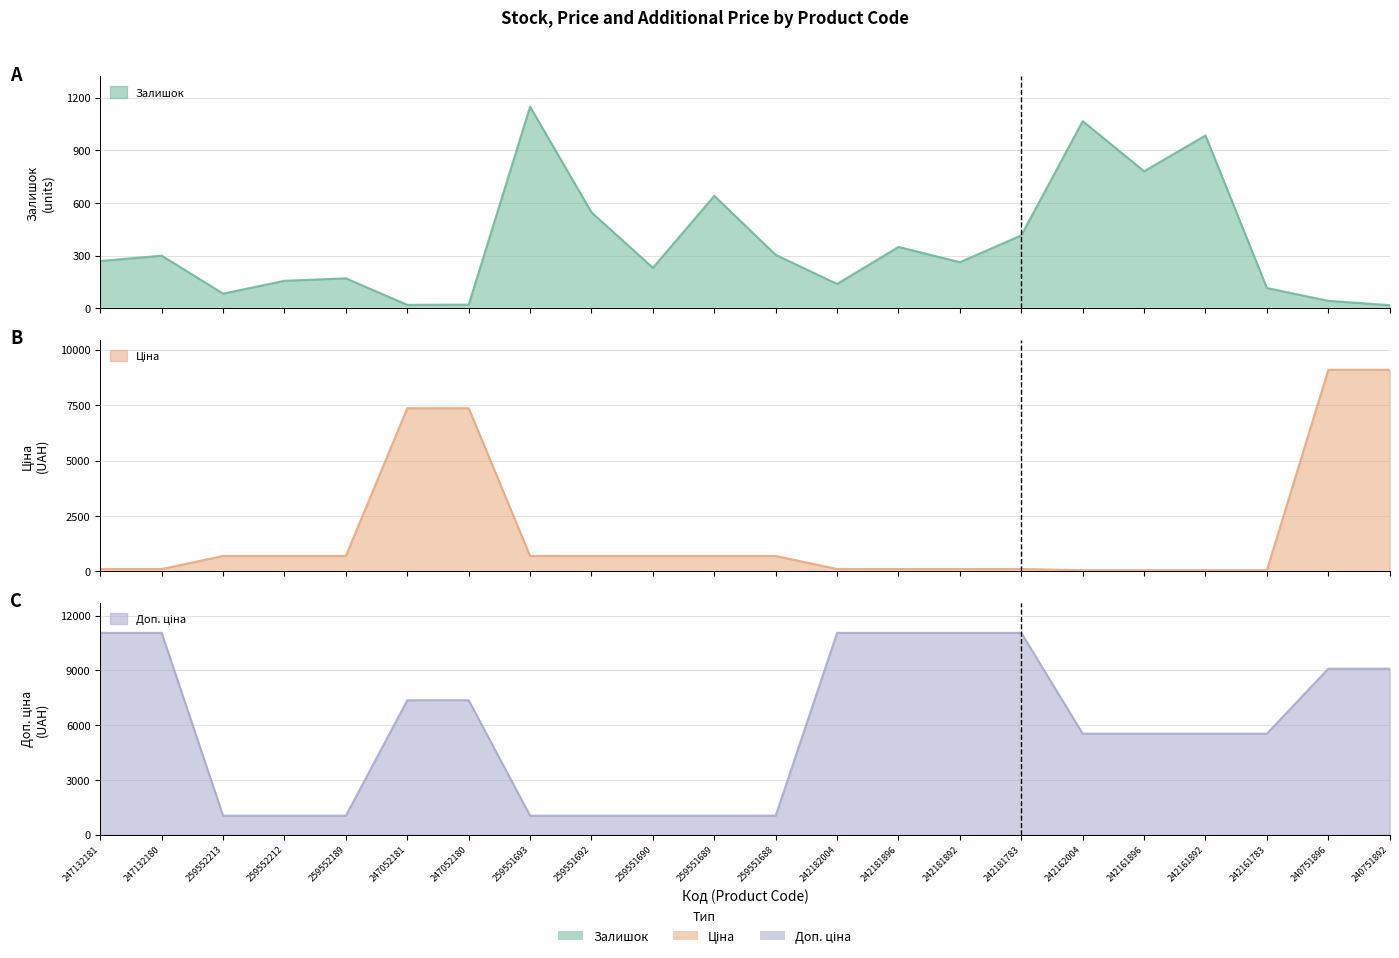

True or false: Доп. ціна and Ціна cross at least once.

False